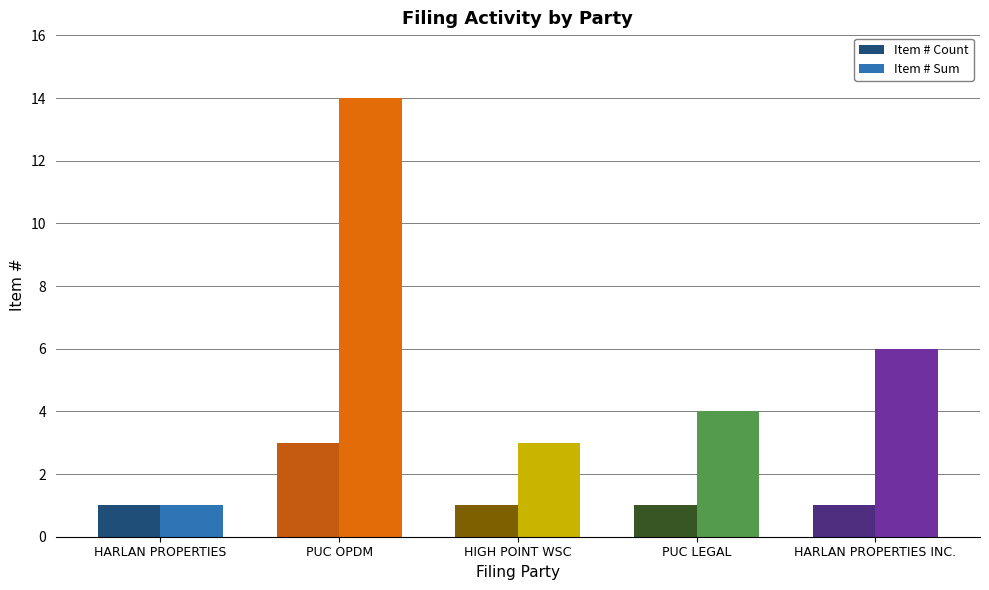

Reading left to right, transcribe all the data shown in this chart.

Item # Count: HARLAN PROPERTIES=1	PUC OPDM=3	HIGH POINT WSC=1	PUC LEGAL=1	HARLAN PROPERTIES INC.=1
Item # Sum: HARLAN PROPERTIES=1	PUC OPDM=14	HIGH POINT WSC=3	PUC LEGAL=4	HARLAN PROPERTIES INC.=6